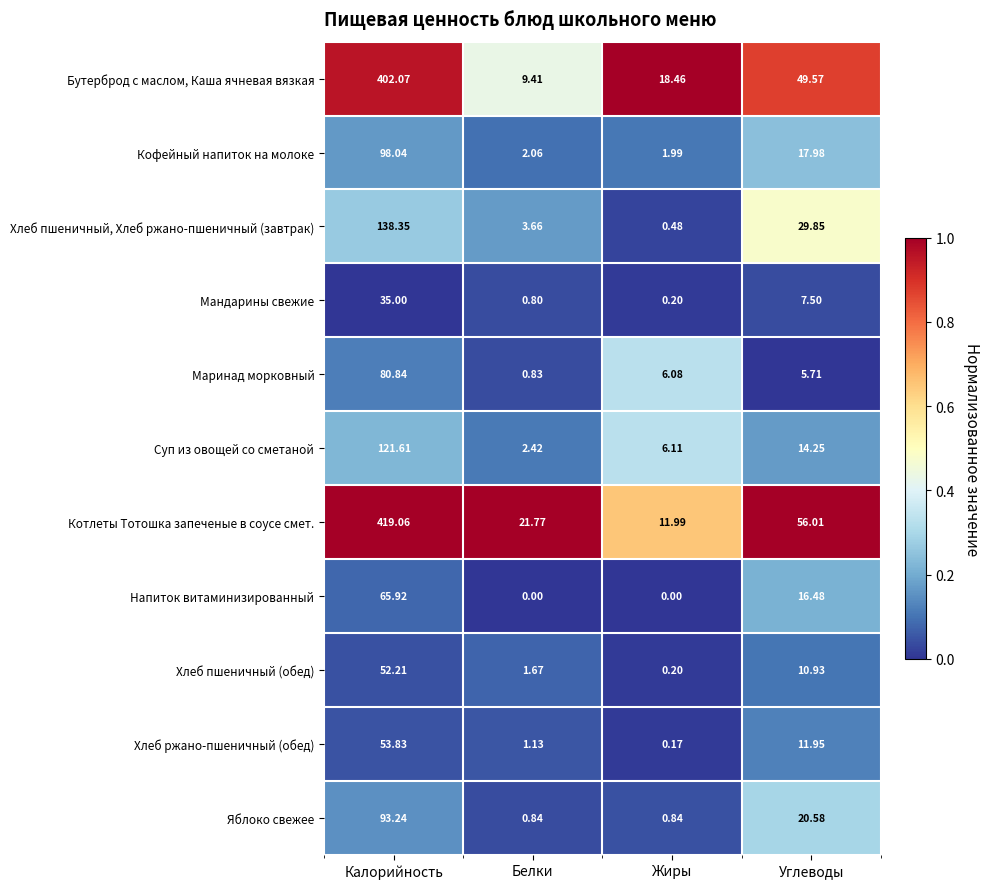

How many data points does each series have?

4